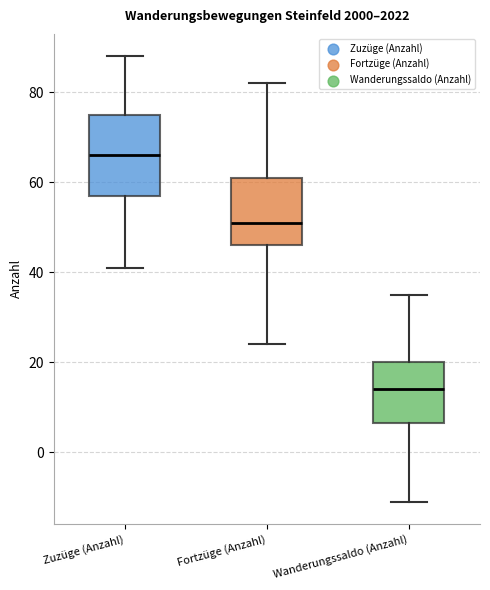

Which box's median line is the highest?

Zuzüge (Anzahl)